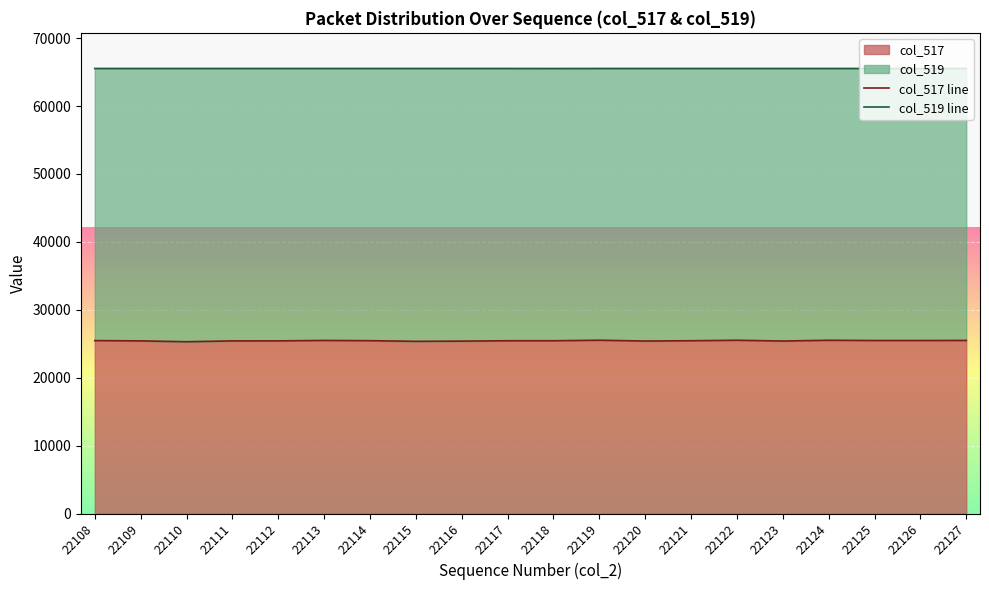

The col_517 series shows 5170 at 22118. True or false?

False